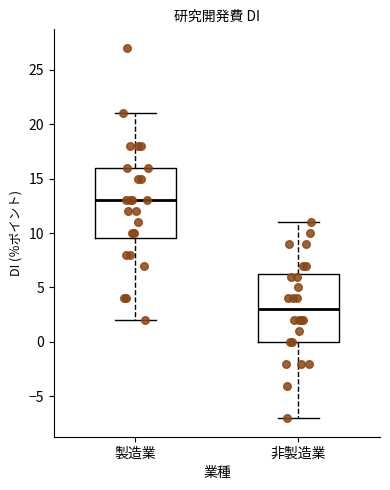

Which box has the lowest median line?

非製造業